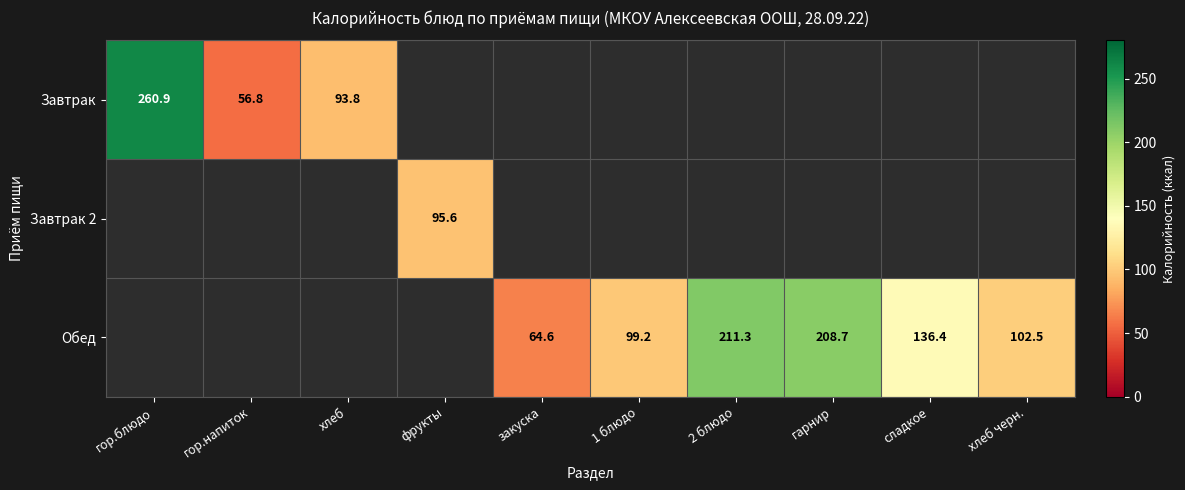

Is it true that Обед equals 64.6 at закуска?

True